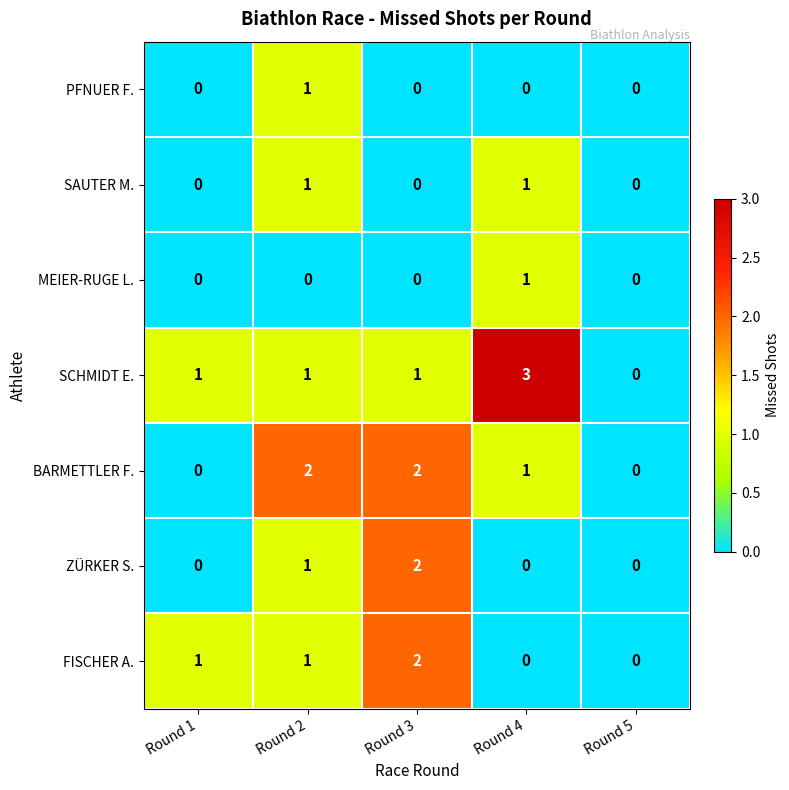

The value of ZÜRKER S. at Round 4 is -1. True or false?

False